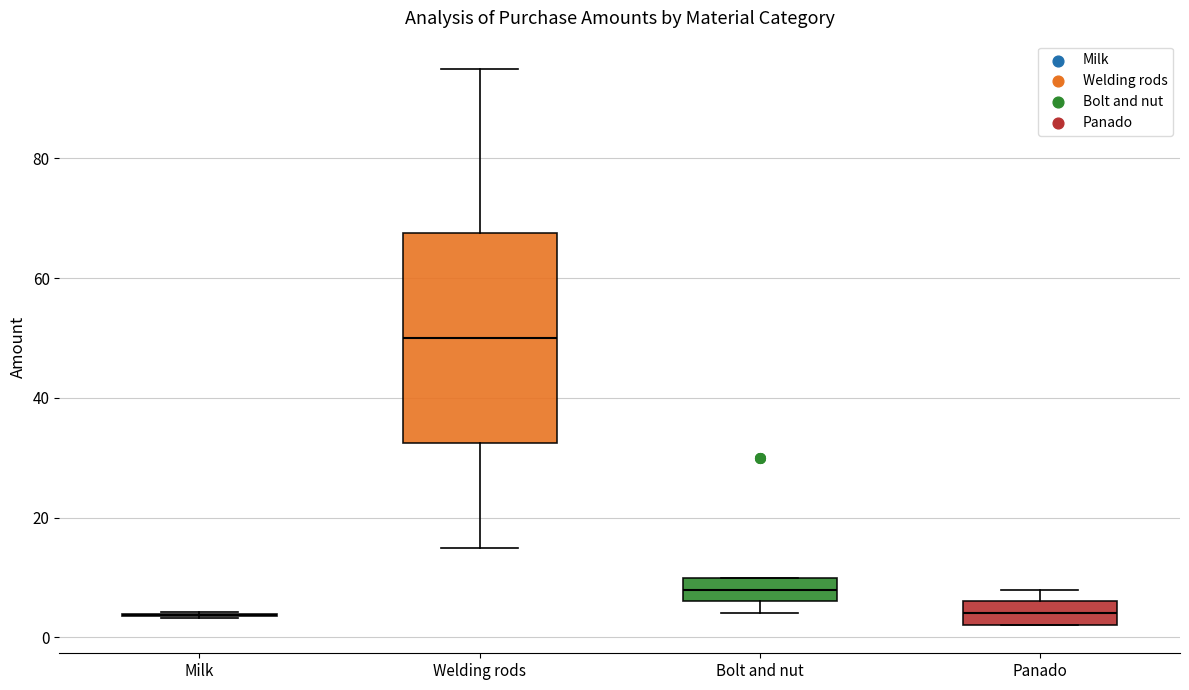

Reading left to right, transcribe this box plot: for each box, give where its median line is, the range the box spans, and where its two whiskers end, as read against the y-axis. The values are not printed on the chart, so give them approximately, as read against the axis.

Milk: box collapsed to a line at 4, whiskers 4 to 4
Welding rods: median 50, box 32 to 68, whiskers 16 to 96
Bolt and nut: median 8, box 6 to 10, whiskers 4 to 10
Panado: median 4, box 2 to 6, whiskers 2 to 8